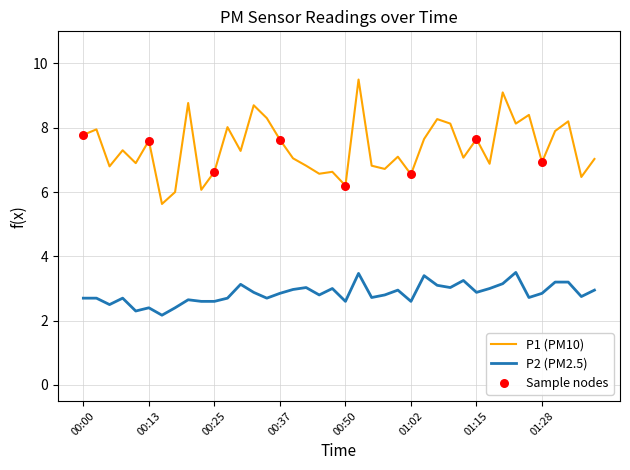

List the series in order of their overall mean, lowest first.

P2 (PM2.5), P1 (PM10)